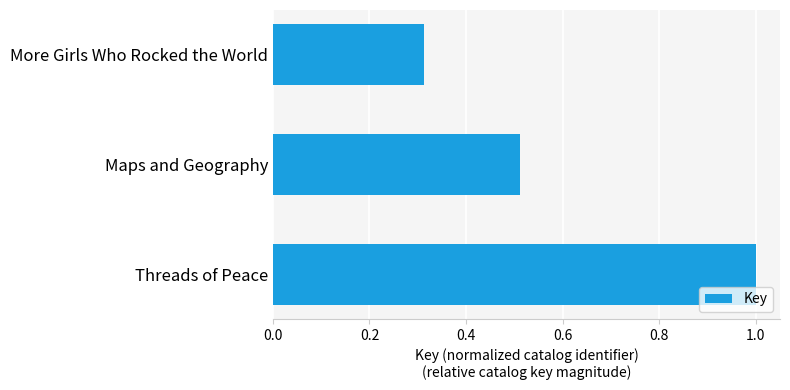

What is the difference between the maximum and minimum values?

0.7